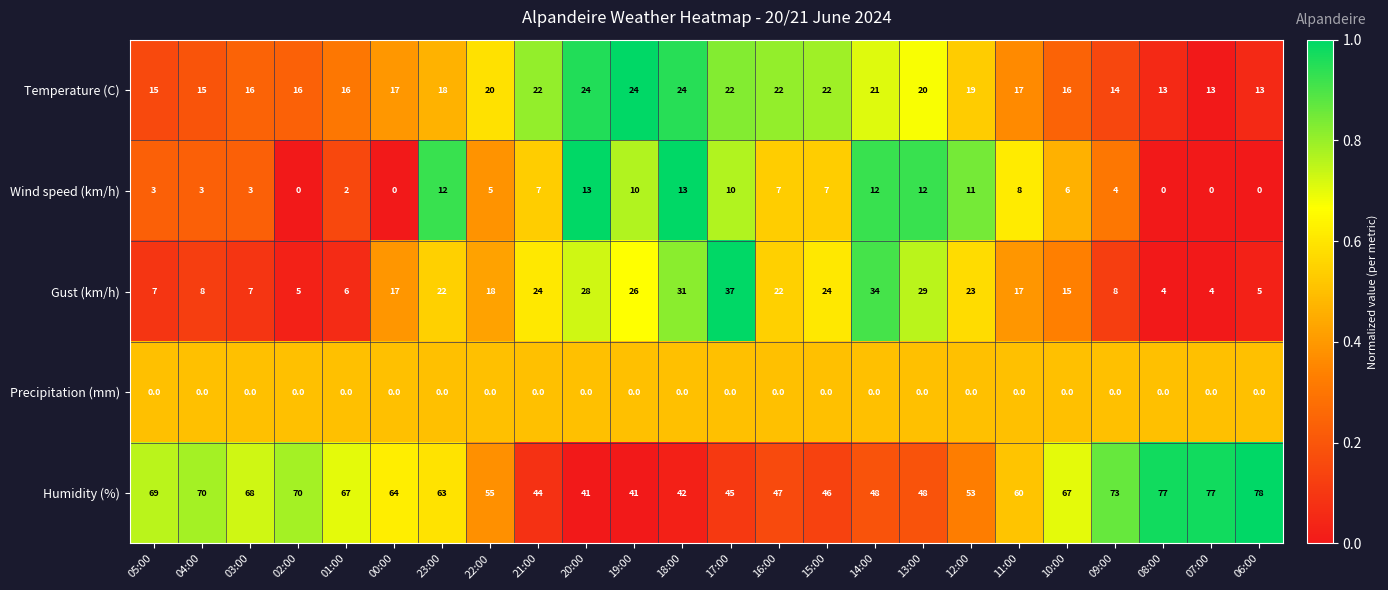

The value of Gust (km/h) at 20:00 is 28. True or false?

True